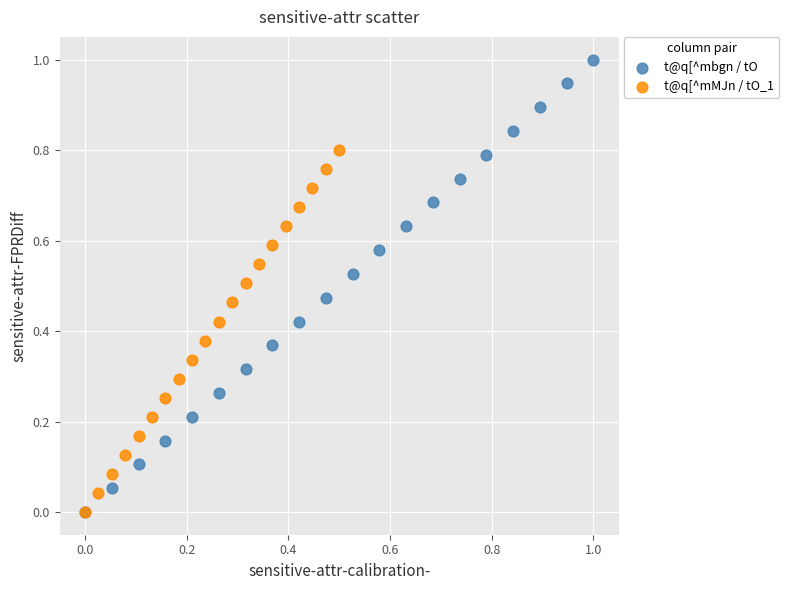

Which series has the largest Y range (max minus min)?

t@q[^mbgn / tO